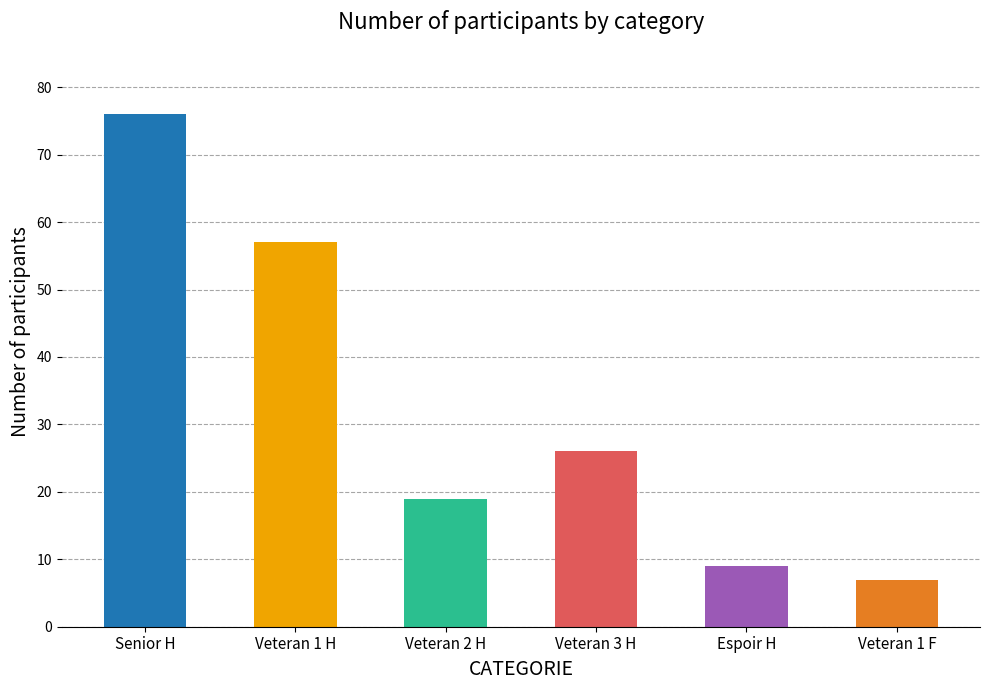

What position from the right is Veteran 1 H?

5